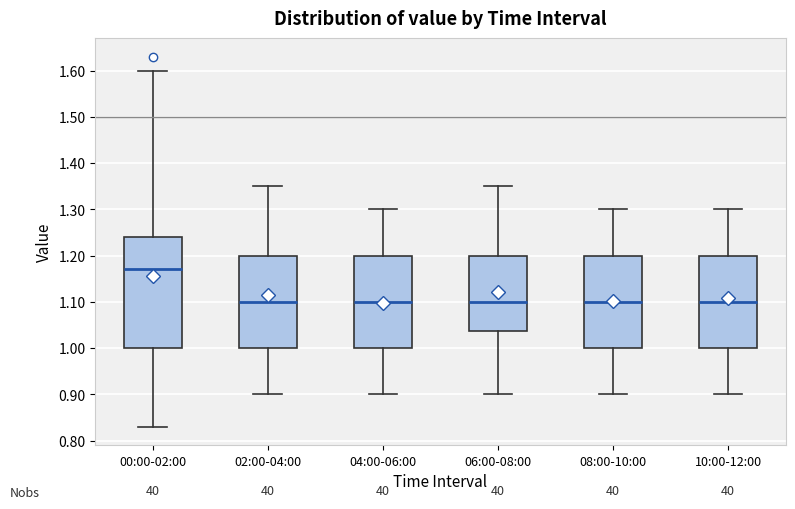

Reading left to right, read every box against the y-axis: the position of its median line, the range the box covers, and the ends of its whiskers. The values are not printed on the chart, so give them approximately, as read against the axis.

00:00-02:00: median 1.17, box 1.00 to 1.24, whiskers 0.83 to 1.60
02:00-04:00: median 1.10, box 1.00 to 1.20, whiskers 0.90 to 1.35
04:00-06:00: median 1.10, box 1.00 to 1.20, whiskers 0.90 to 1.30
06:00-08:00: median 1.10, box 1.04 to 1.20, whiskers 0.90 to 1.35
08:00-10:00: median 1.10, box 1.00 to 1.20, whiskers 0.90 to 1.30
10:00-12:00: median 1.10, box 1.00 to 1.20, whiskers 0.90 to 1.30